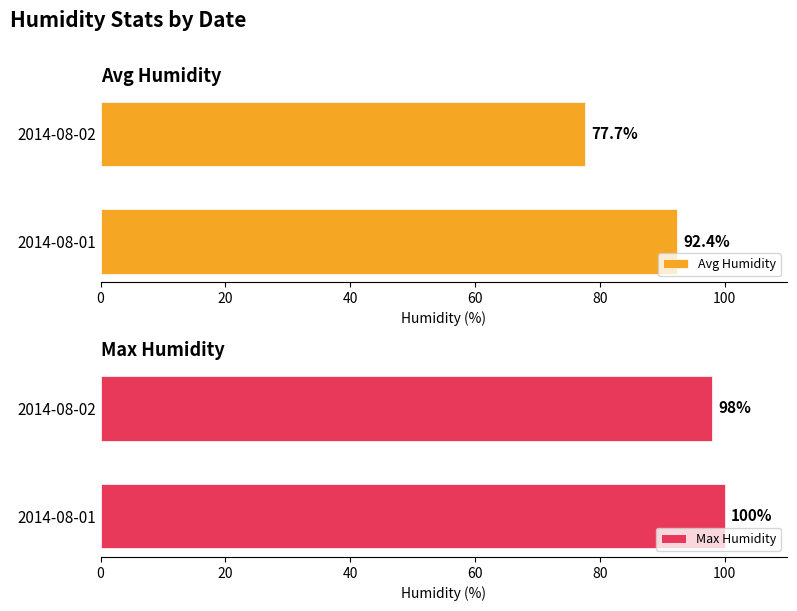

How many bars are there in total?

4